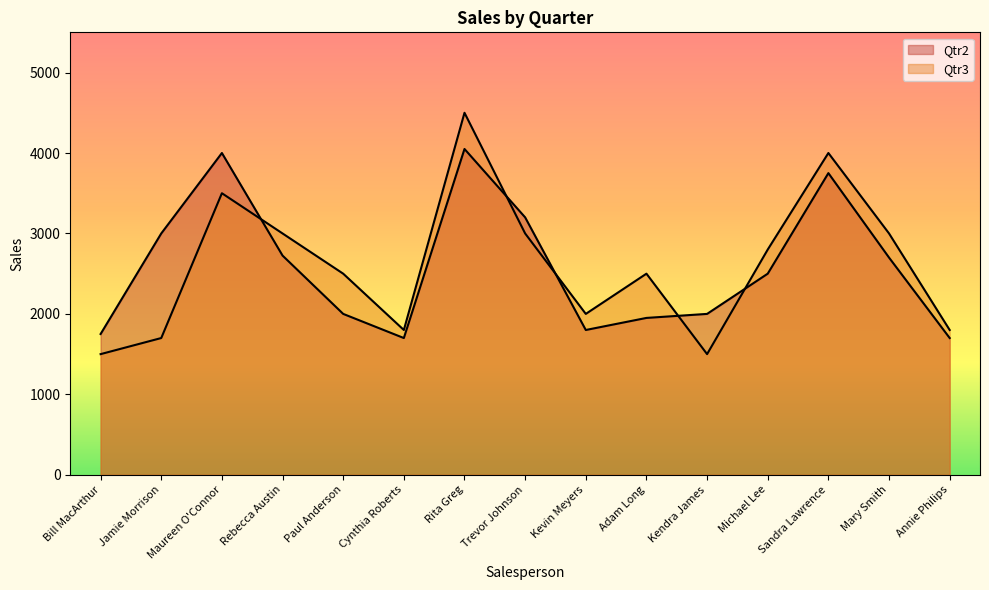

At which category does Qtr2 reach its first local peak?

Maureen O'Connor